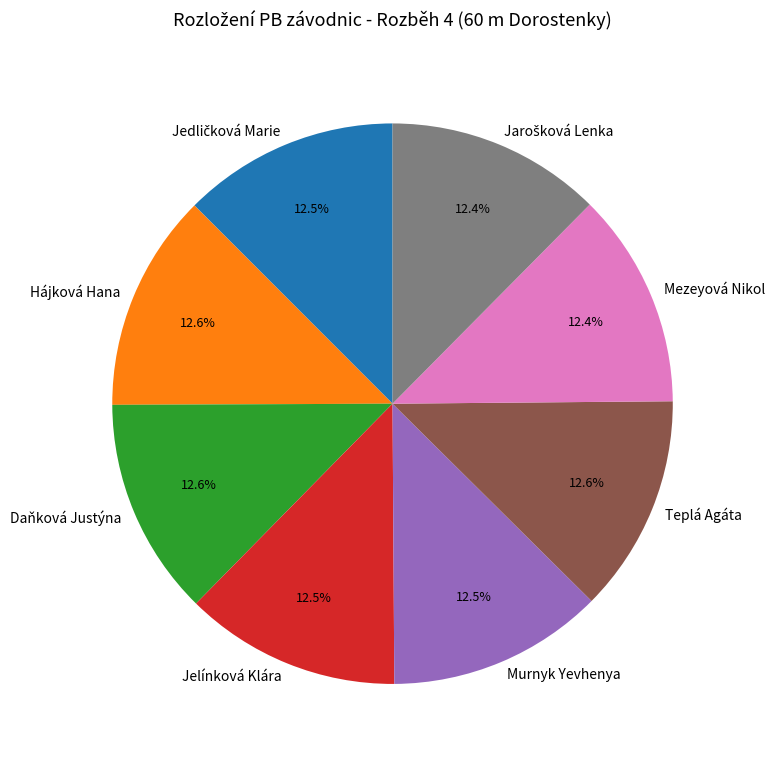

Count the number of slices in the pie.

8